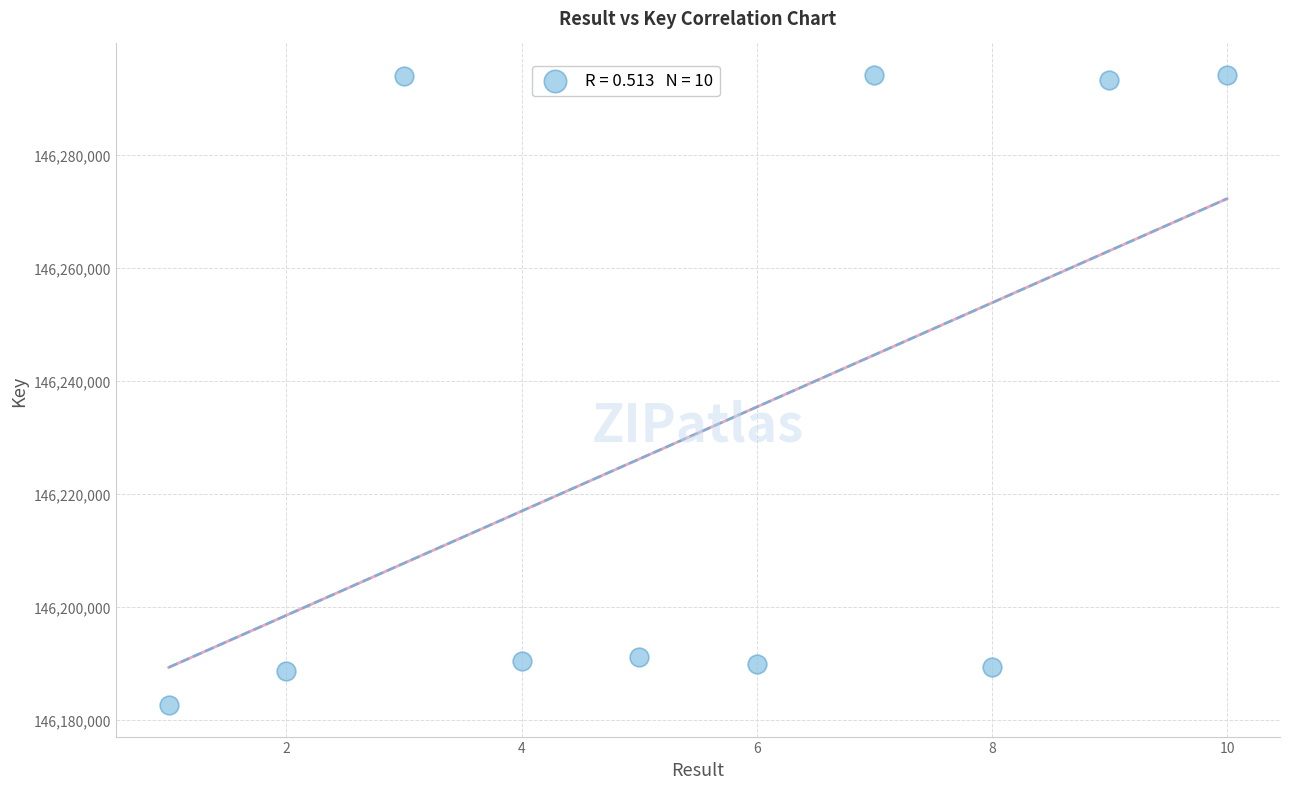

What is the range of X values (max minus min)?

9